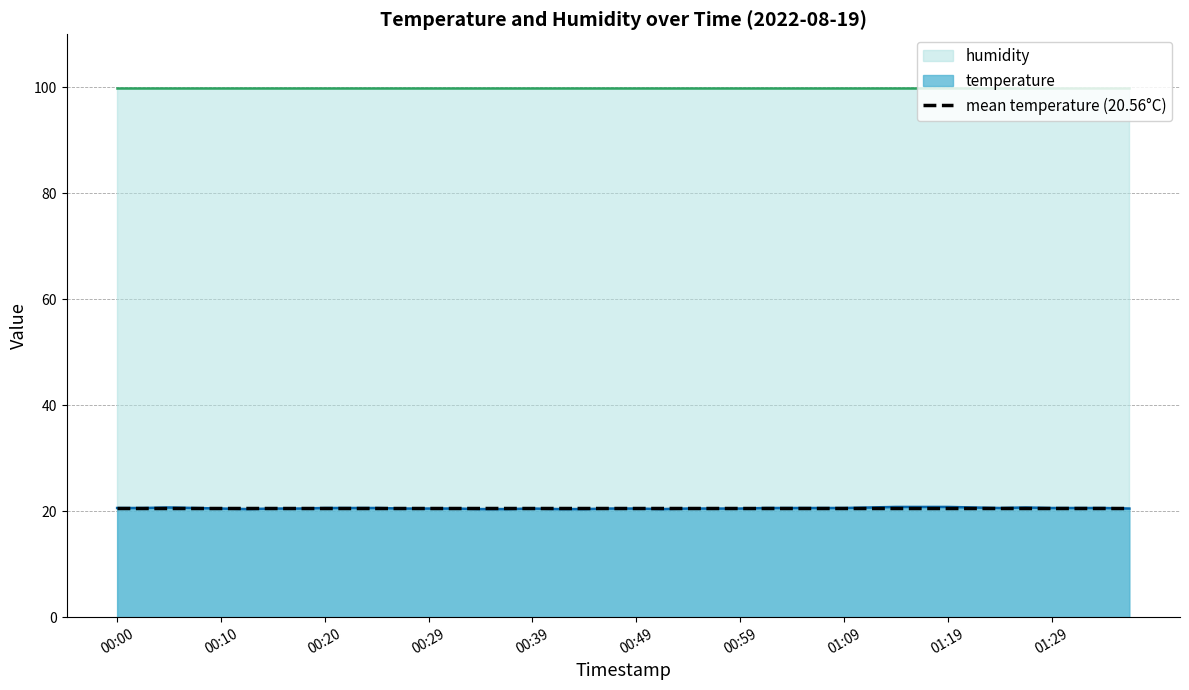

Which label corresponds to the largest value in the chart?

01:14